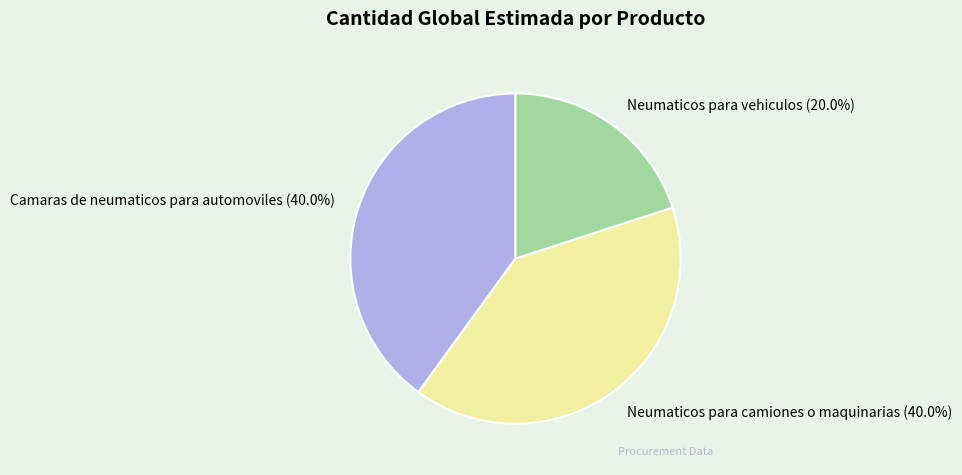

Which category has the smallest portion of the pie?

Neumaticos para vehiculos